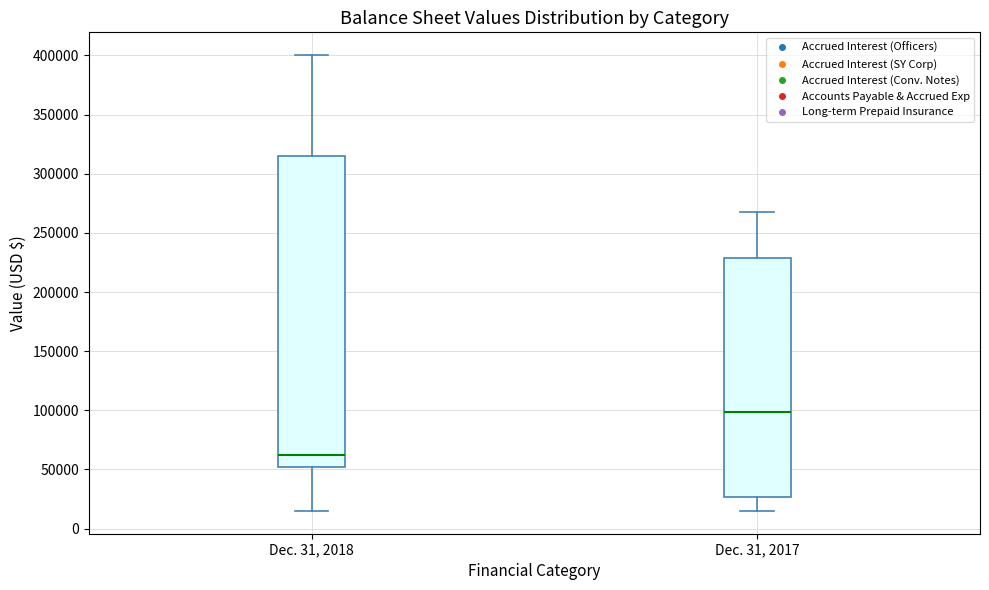

Reading left to right, transcribe this box plot: for each box, give where its median line is, the range the box spans, and where its two whiskers end, as read against the y-axis. The values are not printed on the chart, so give them approximately, as read against the axis.

Dec. 31, 2018: median 65000, box 50000 to 315000, whiskers 15000 to 400000
Dec. 31, 2017: median 100000, box 25000 to 230000, whiskers 15000 to 265000